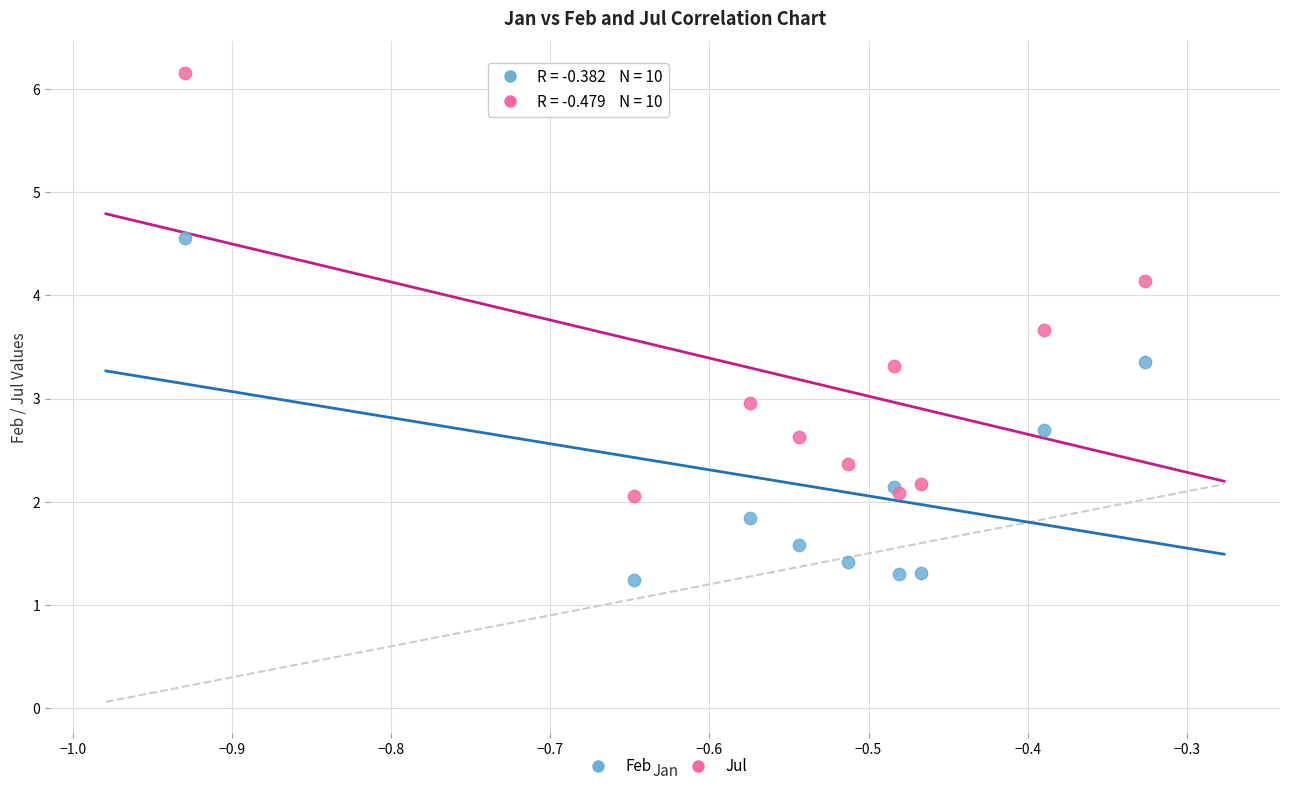

In the Jul series, what Y value is closest to 4?

4.1